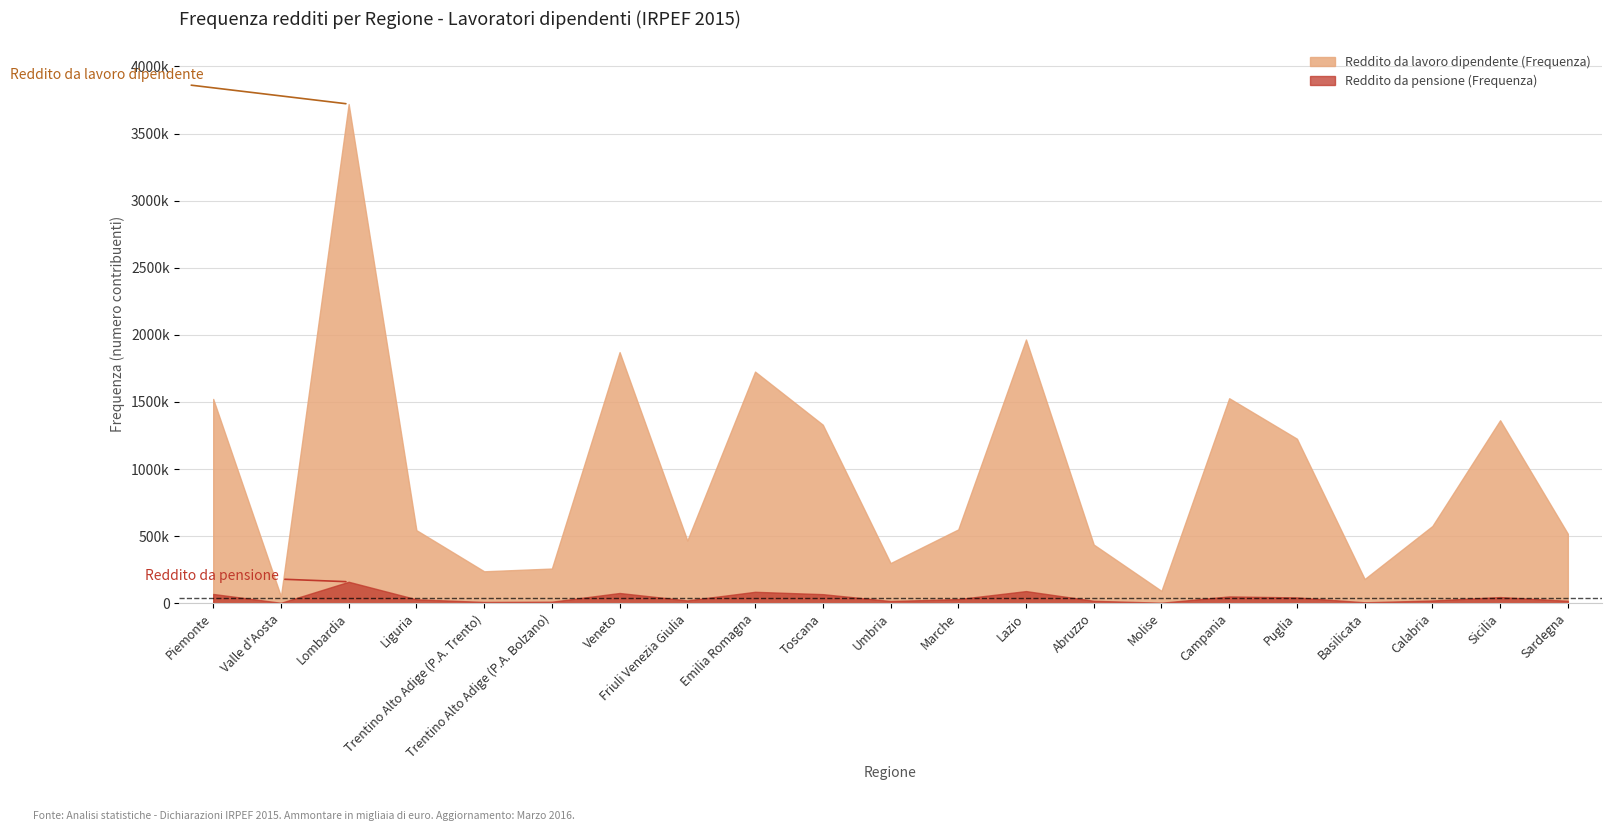

What is the approximate value of Reddito da lavoro dipendente (Frequenza) at Piemonte?

1522131